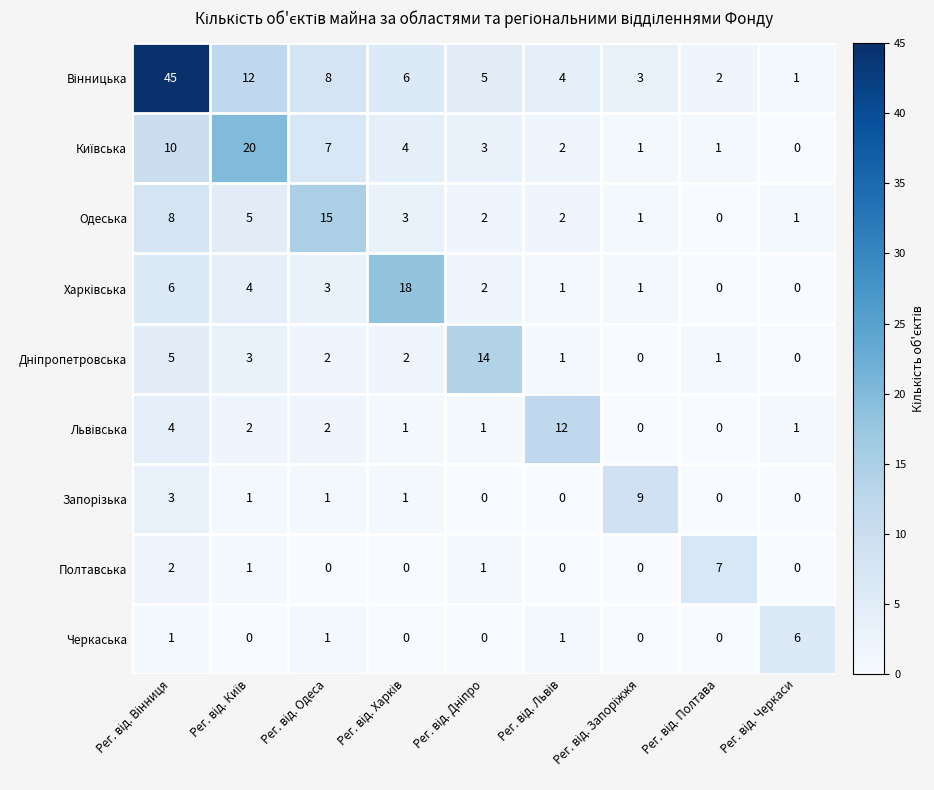

What is the maximum value shown in the chart?

45